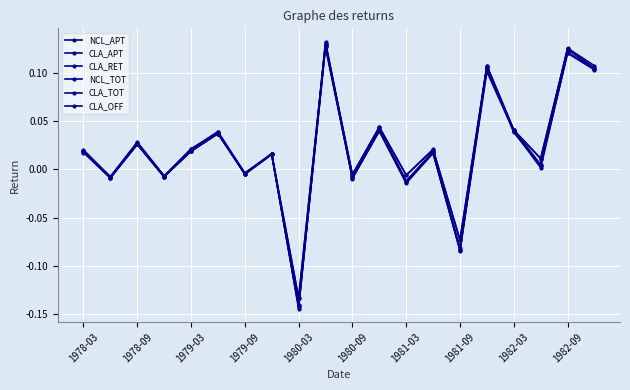

What is the lowest value of the CLA_APT series?

-0.1